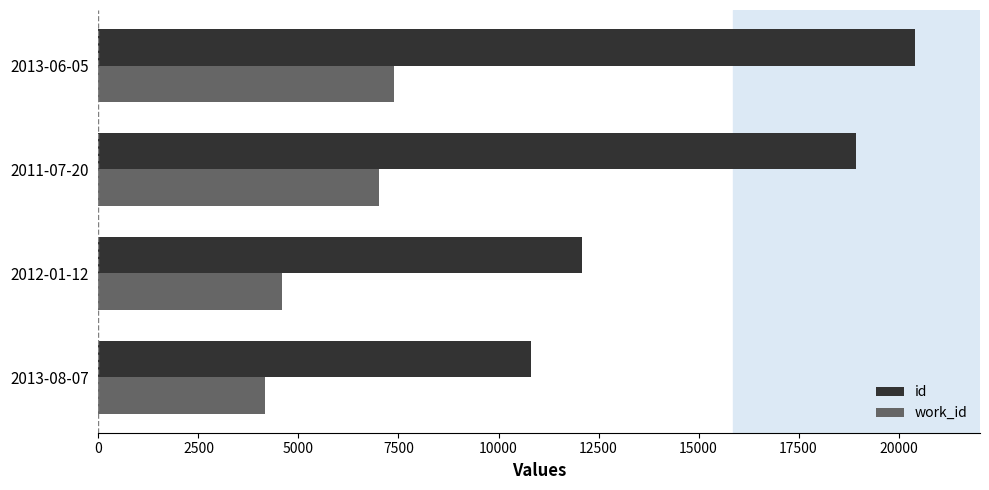

At which category does the chart reach its peak across all series?

2013-06-05